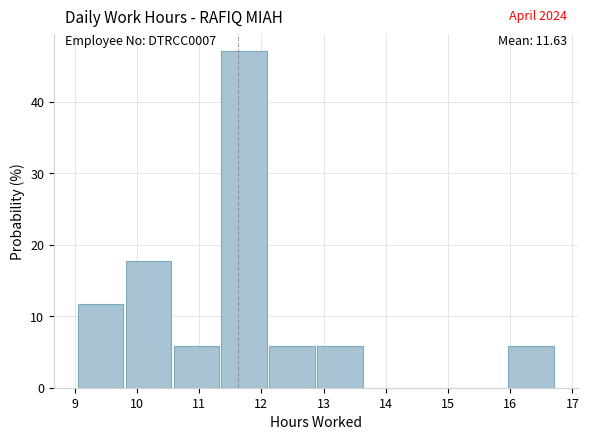

Over which range of the x-axis is the bar tallest?

11.4 to 12.1